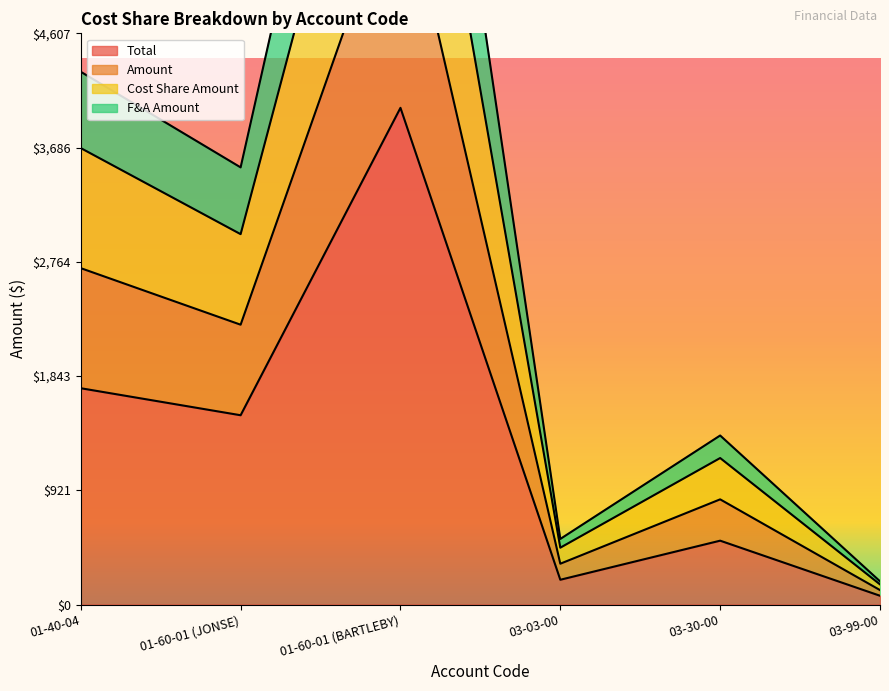

What is the spread (max minus min) of values at 03-30-00?

848.4